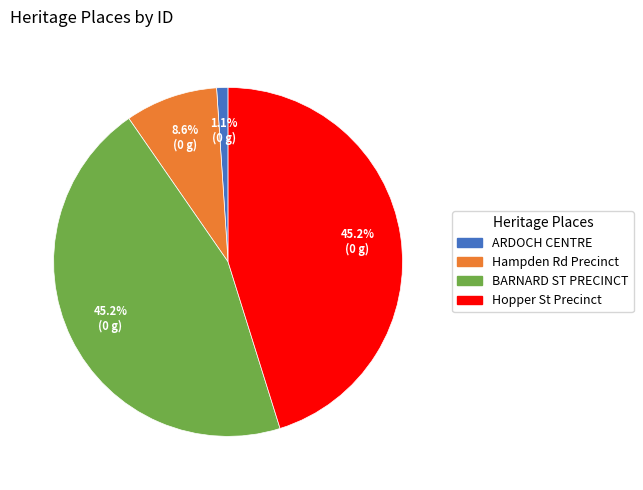

Count the number of slices in the pie.

4